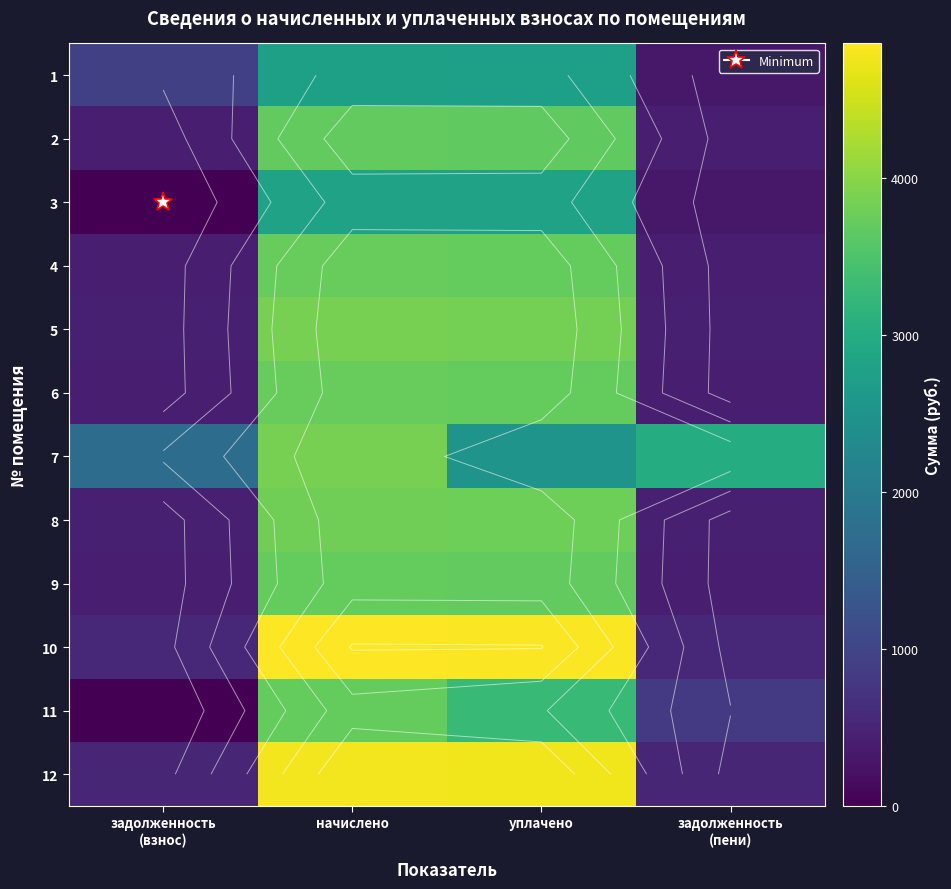

What is the approximate value of 5 at уплачено?

3843.5